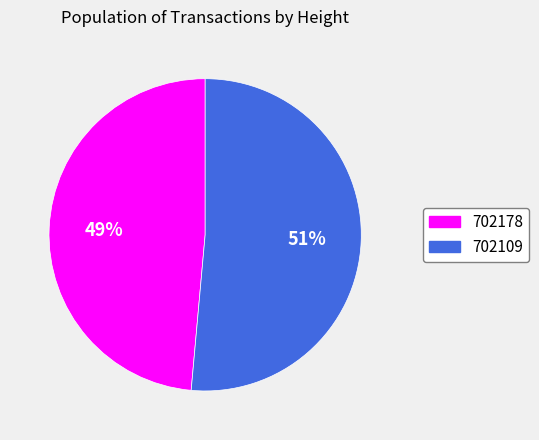

Count the number of slices in the pie.

2